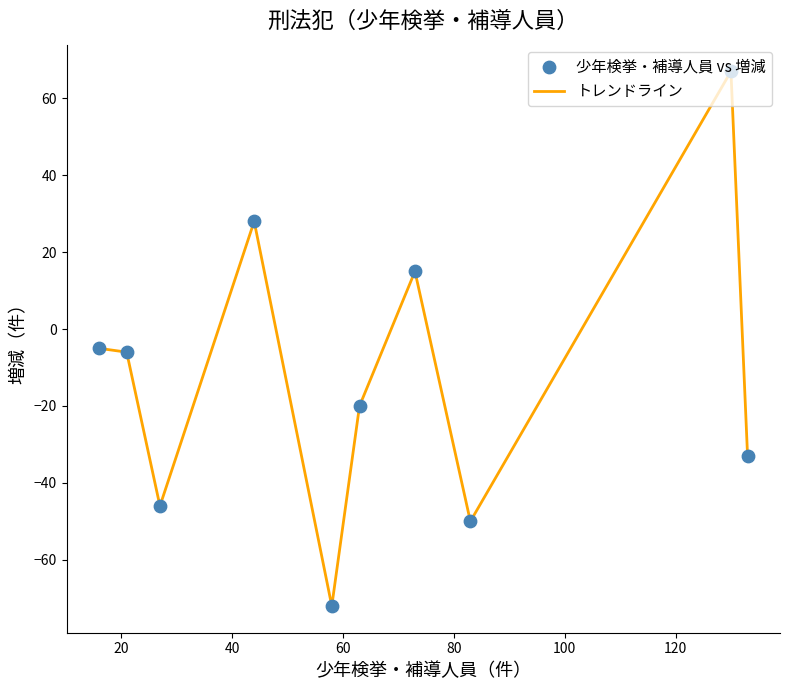

What is the smallest value displayed?

-72